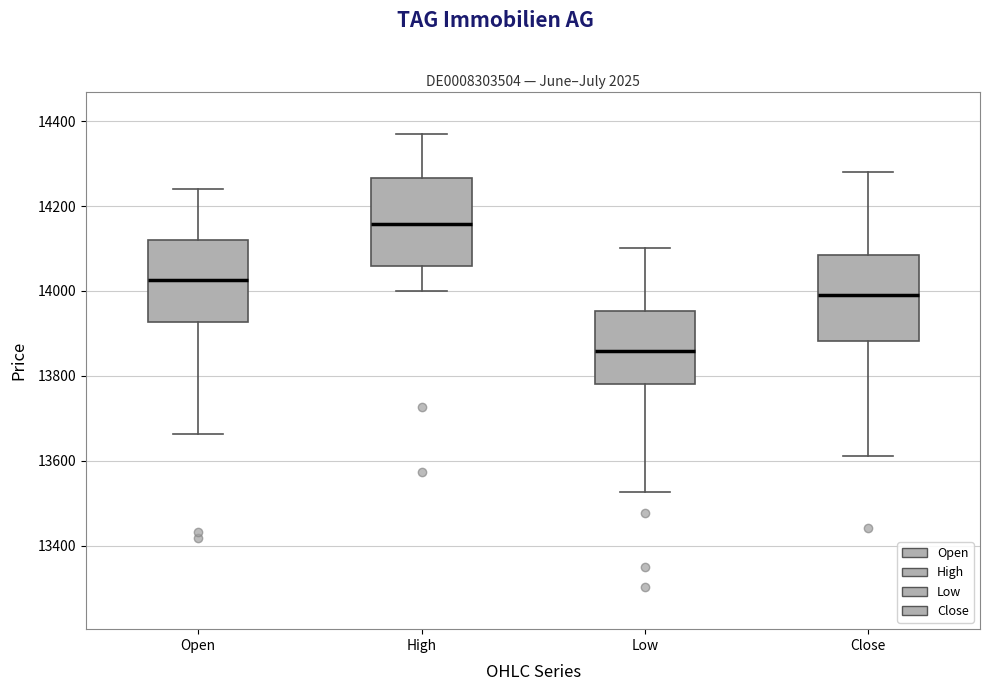

Reading left to right, transcribe this box plot: for each box, give where its median line is, the range the box spans, and where its two whiskers end, as read against the y-axis. The values are not printed on the chart, so give them approximately, as read against the axis.

Open: median 14020, box 13920 to 14120, whiskers 13660 to 14240
High: median 14160, box 14060 to 14260, whiskers 14000 to 14380
Low: median 13860, box 13780 to 13960, whiskers 13520 to 14100
Close: median 14000, box 13880 to 14080, whiskers 13620 to 14280